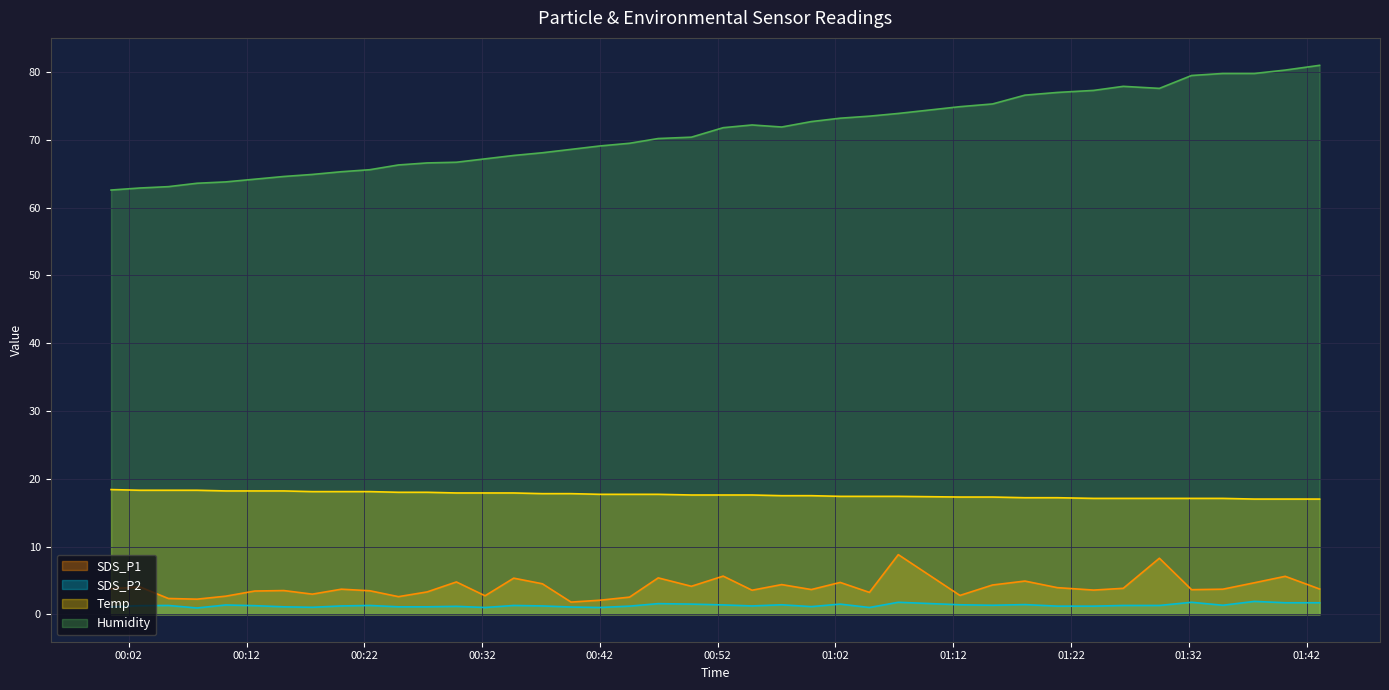

True or false: Humidity and Temp intersect in this chart.

False